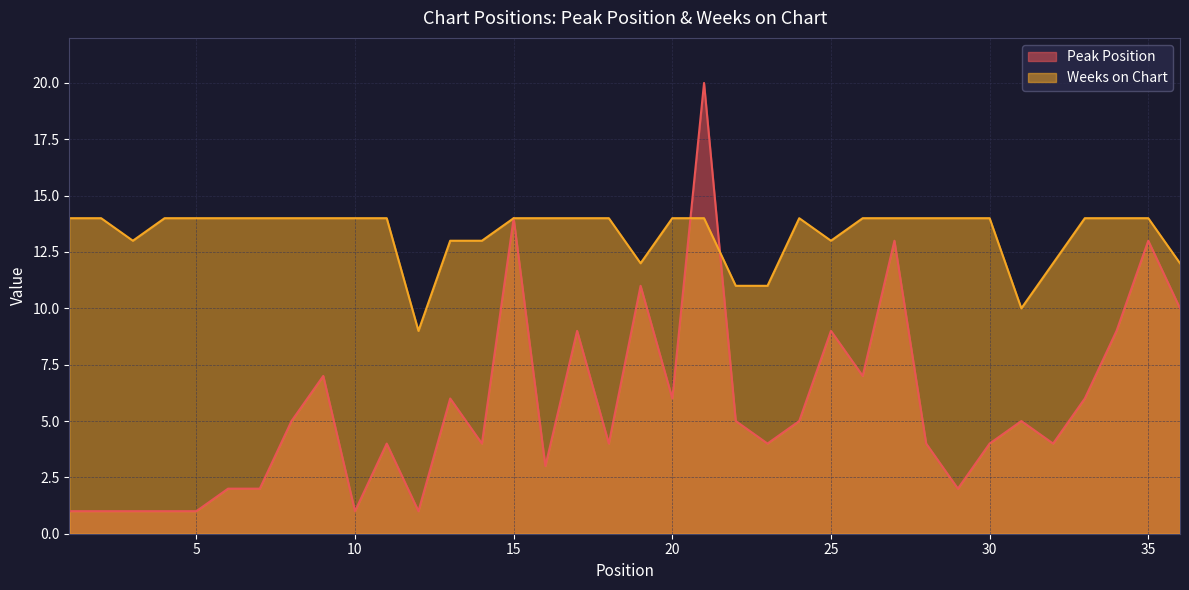

What is the value of the Weeks on Chart point at the 29th from the left?

14